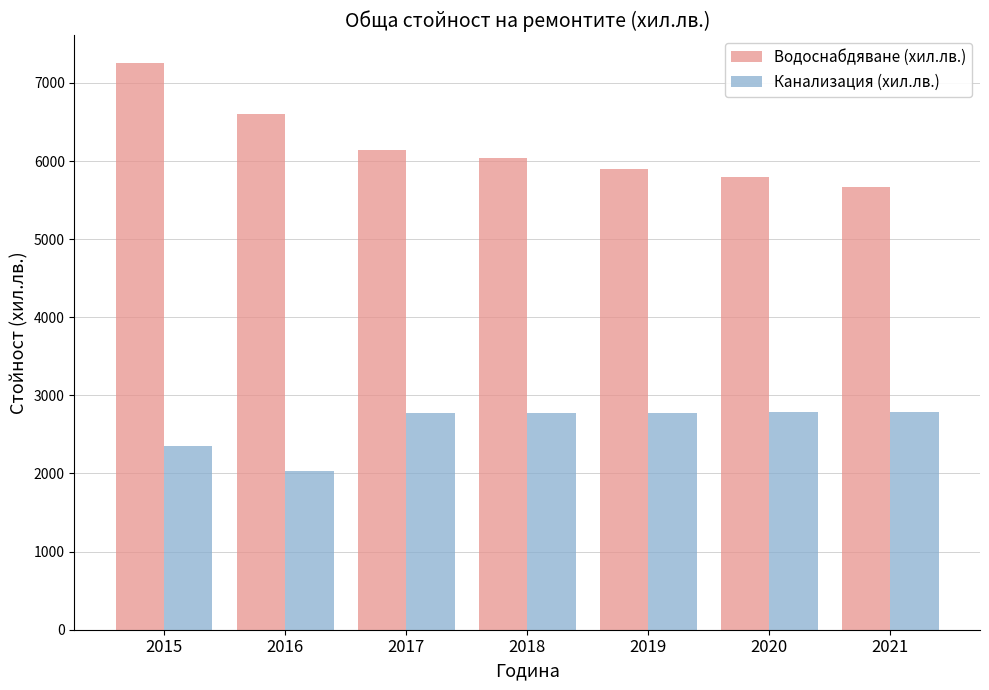

What is the total value across all series at 2018?

8811.6